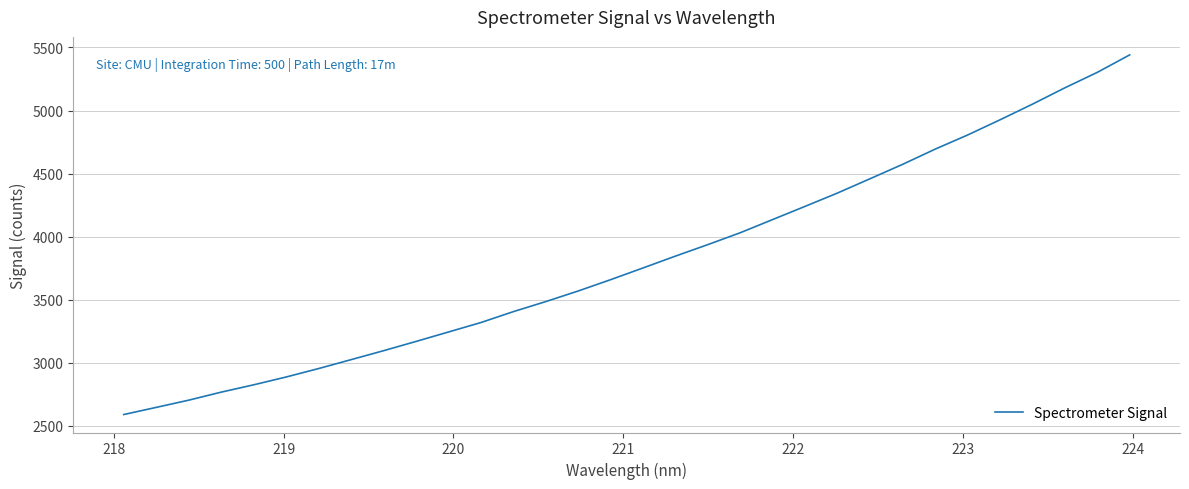

What is the difference between the maximum and minimum values?

2853.4